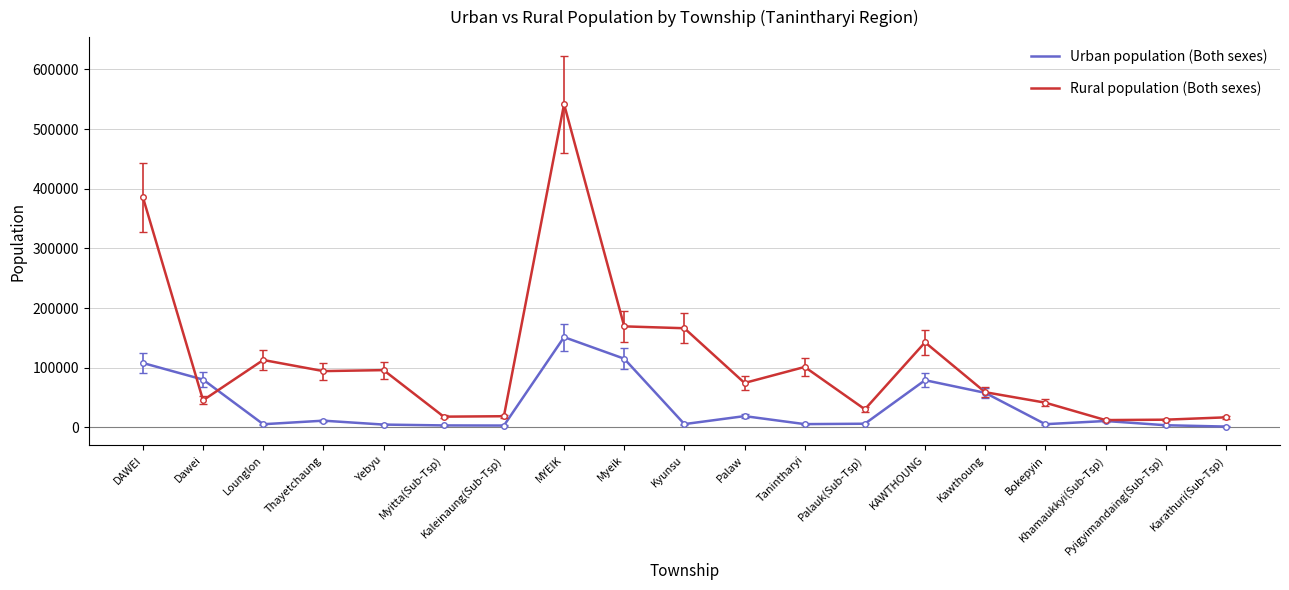

What value does the Urban population (Both sexes) series have at Myeik?

115141